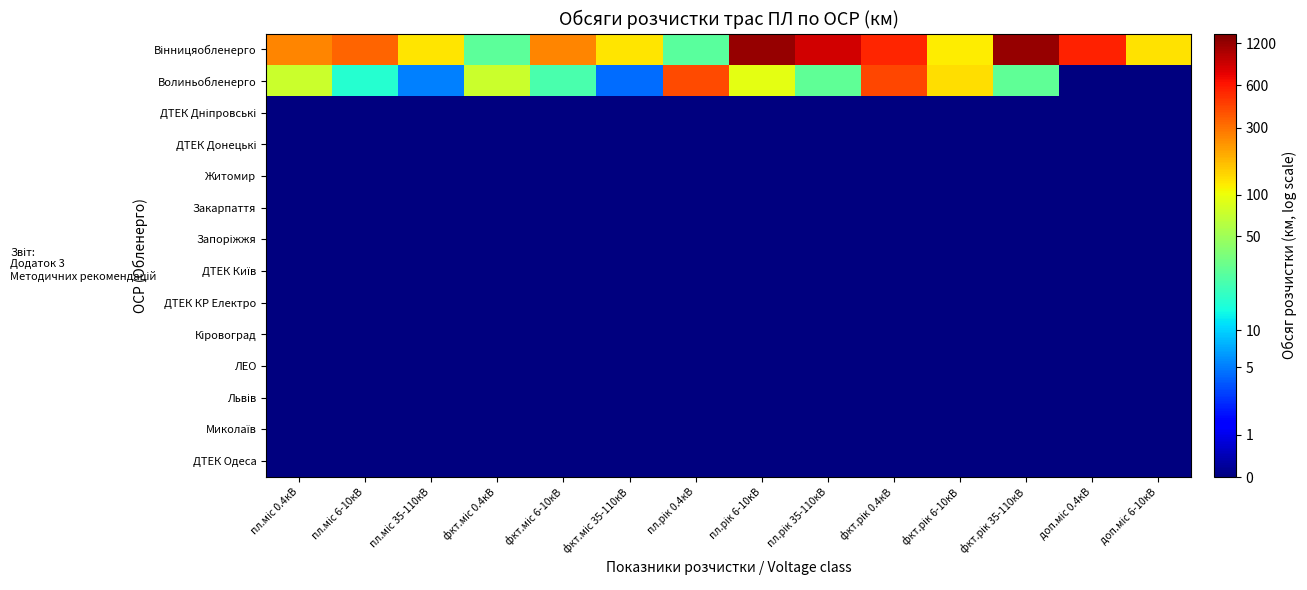

What is the total value across all series at пл.рік 0.4кВ?

9.3